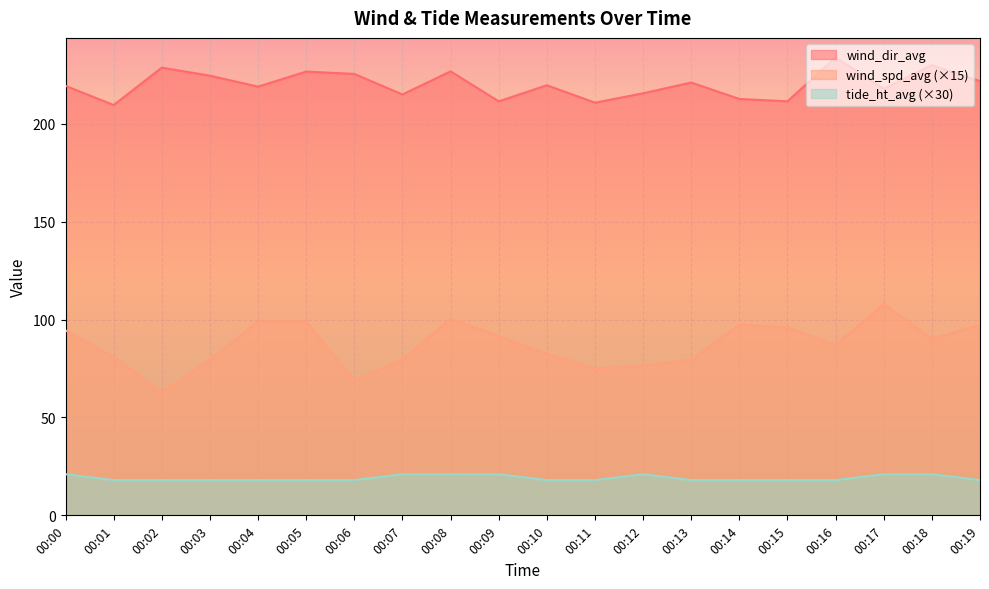

Which series has the widest spread of values?

wind_spd_avg (×15)